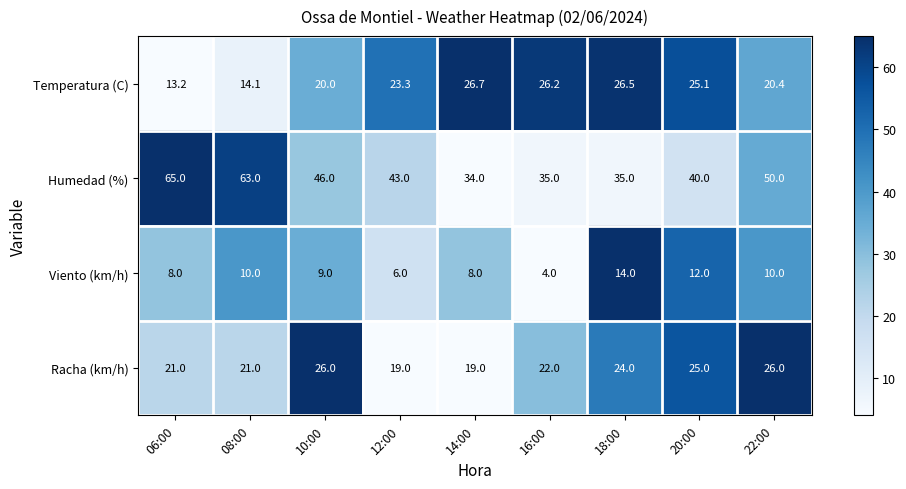

Count the number of categories in the chart.

9